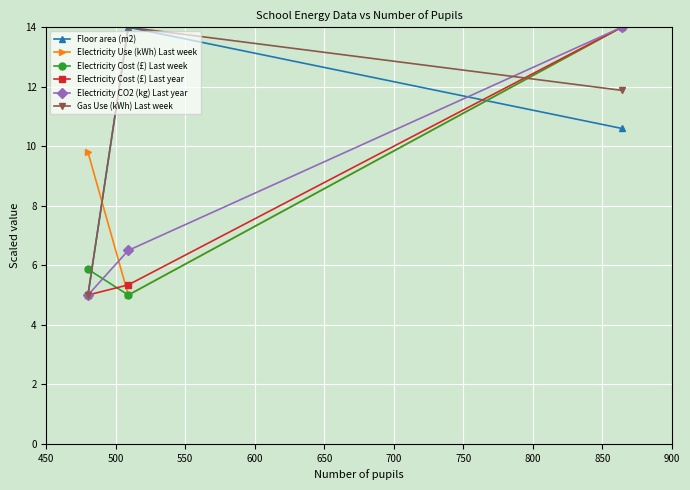

What is the greatest value displayed?

14.0